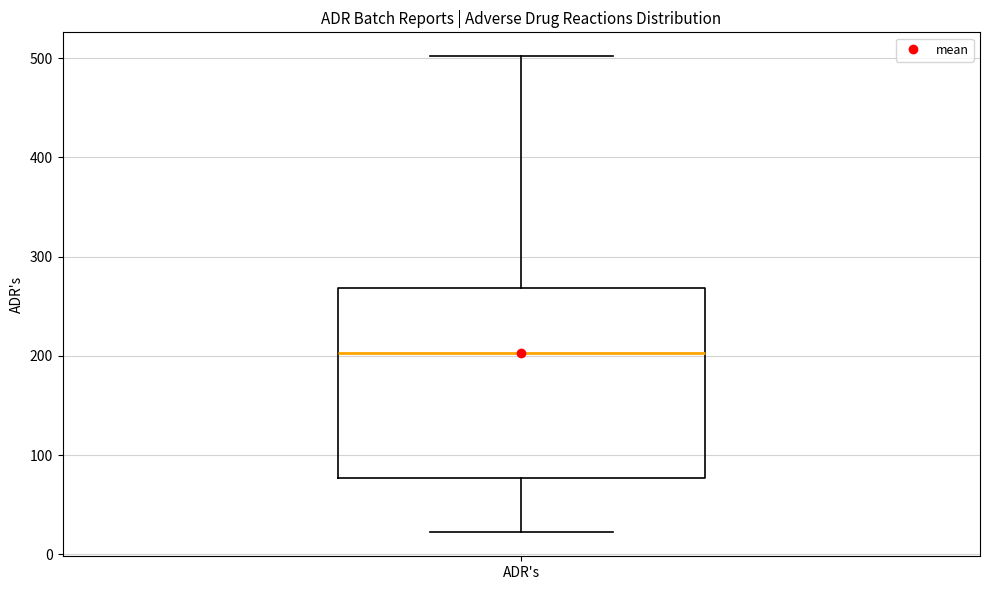

Read this box plot against the y-axis: the position of the median line, the range covered by the box, and the ends of both whiskers. The values are not printed on the chart, so give them approximately, as read against the axis.

median 200, box 80 to 270, whiskers 20 to 500